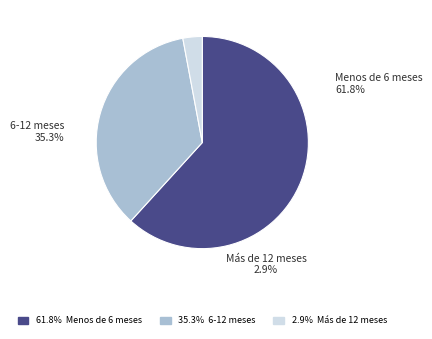

Does Menos de 6 meses account for over 50% of the chart?

Yes